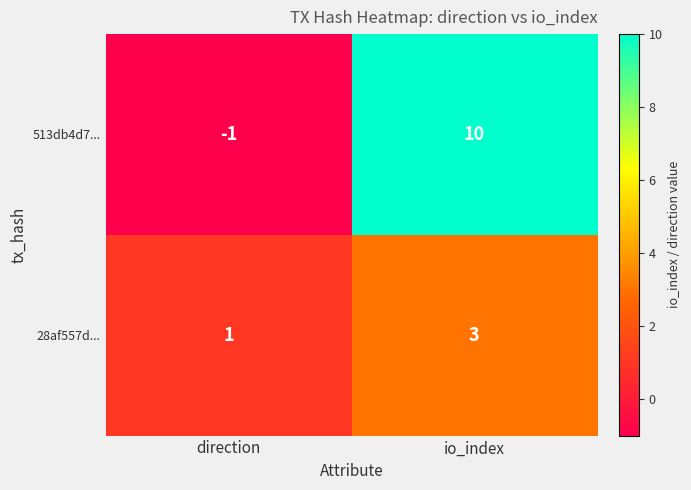

The 28af557d... series shows 0 at direction. True or false?

False